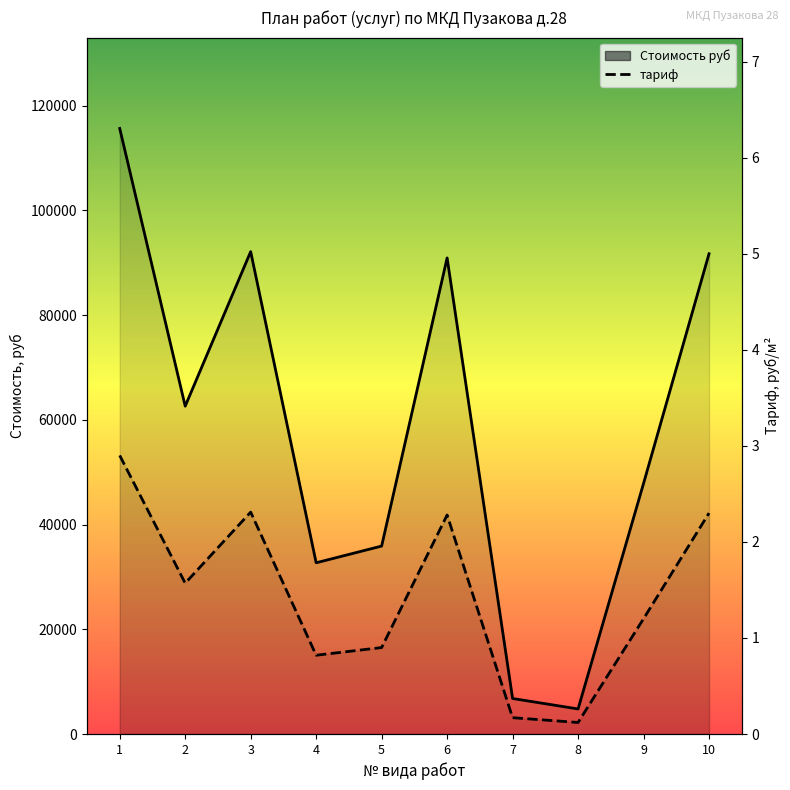

What is the average value of the тариф series?

1.5